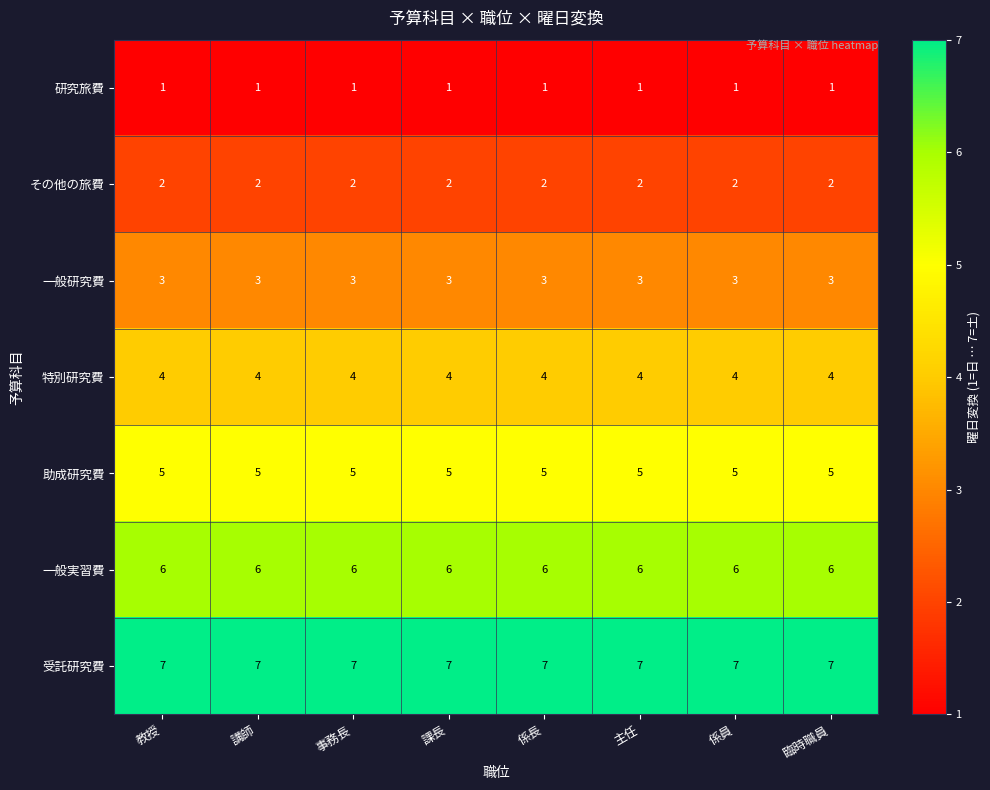

At how many categories does at least one series exceed 1?

8